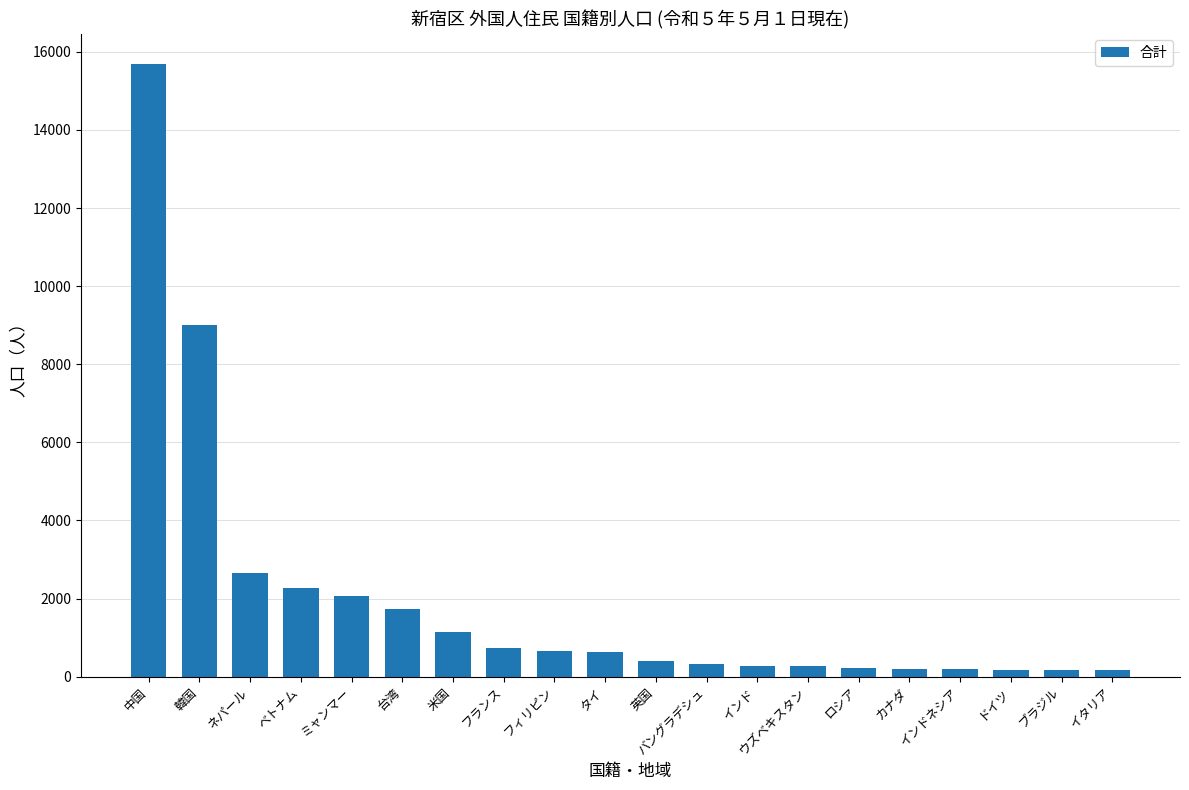

What is the change in value from 中国 to 英国?

-15284